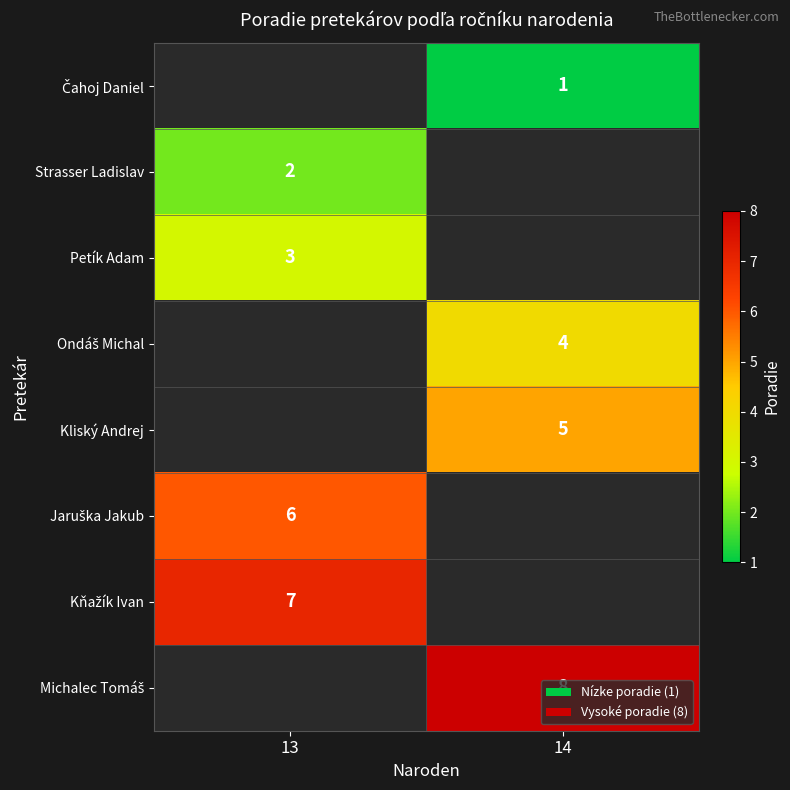

Count the number of data series in this chart.

8